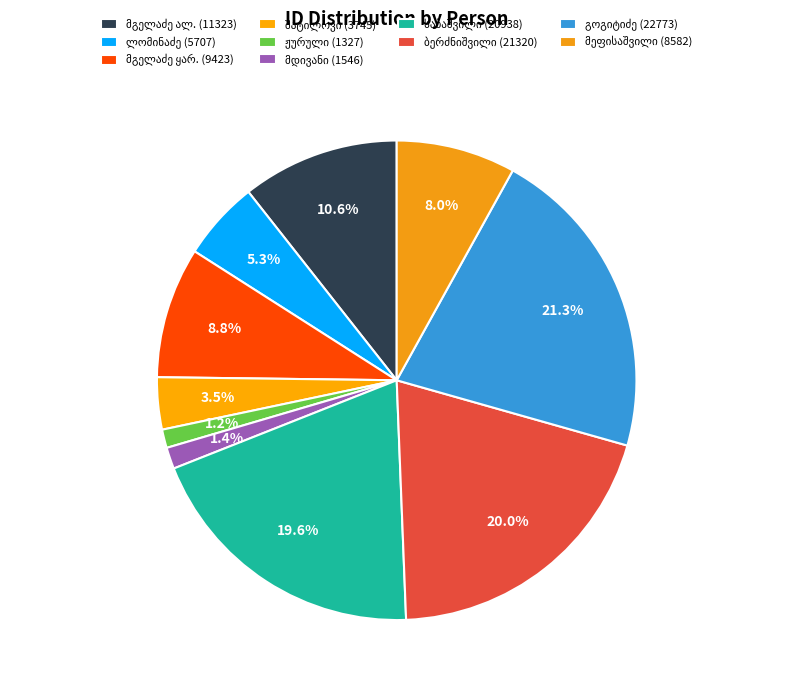

Count the number of slices in the pie.

10